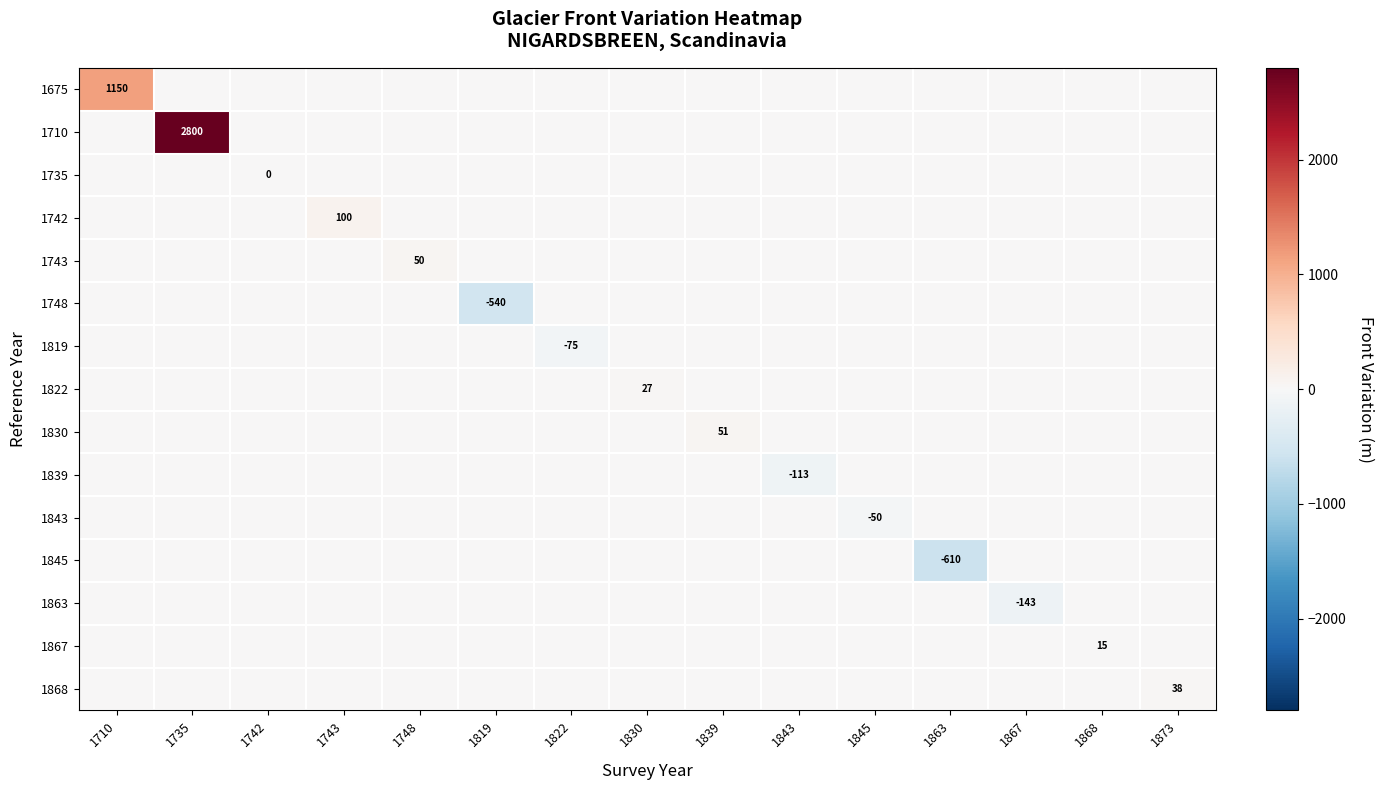

How many categories are shown in the chart?

15